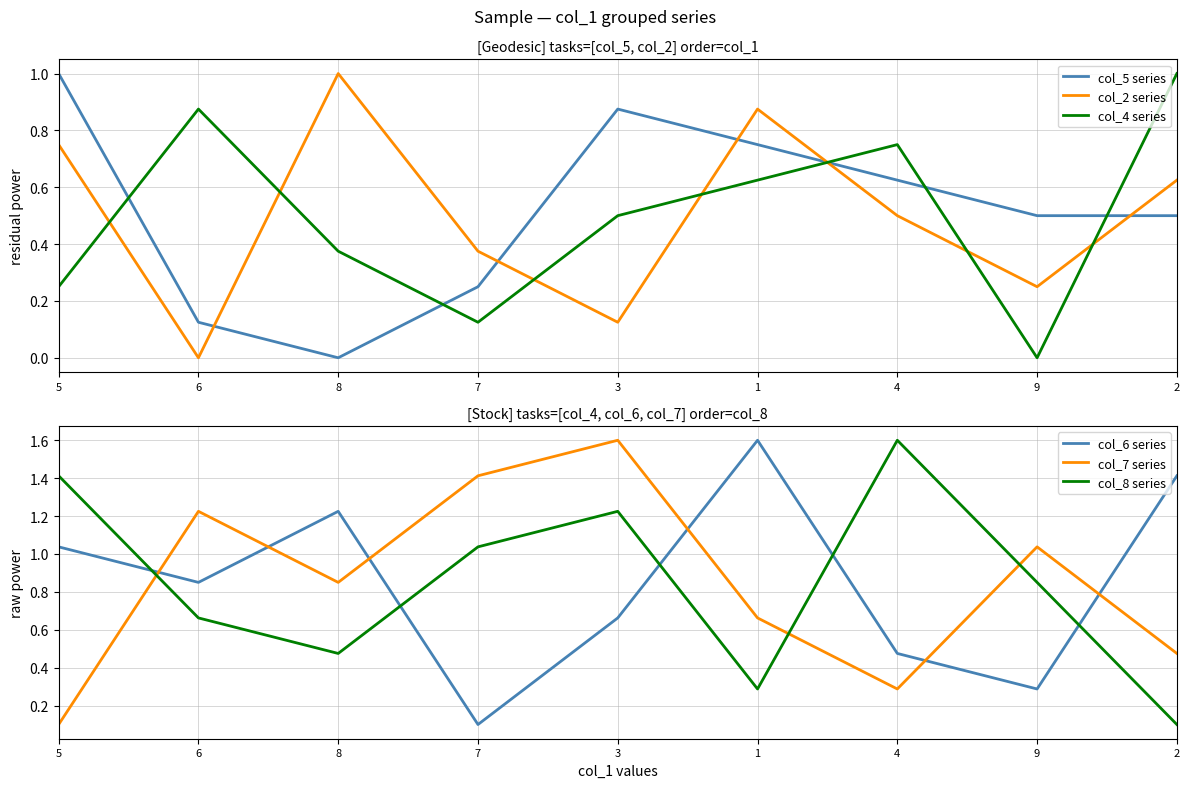

What is the greatest value displayed?

1.6